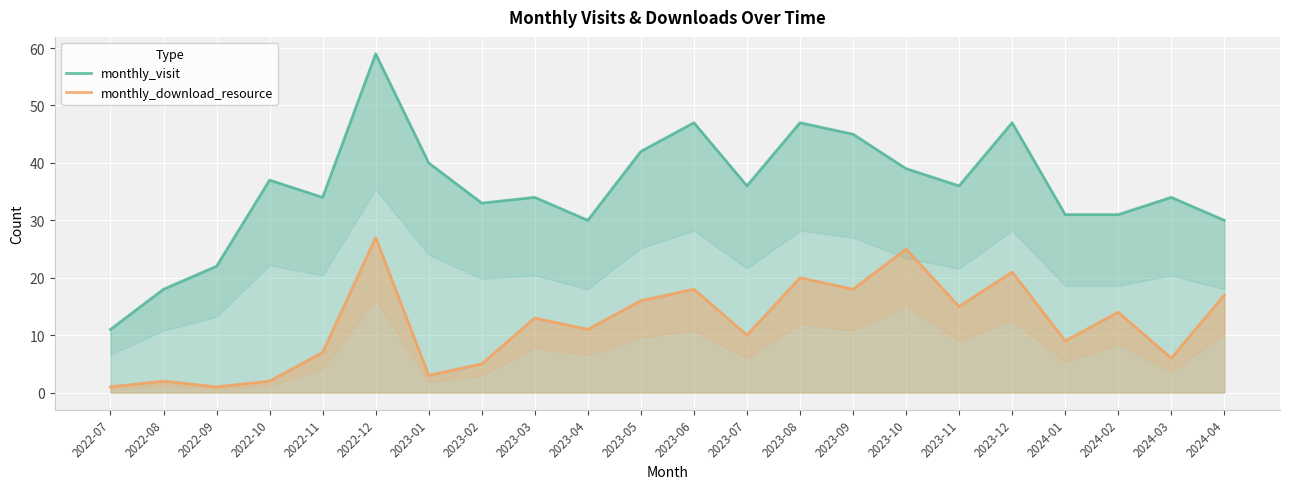

What is the lowest value of the monthly_download_resource series?

1